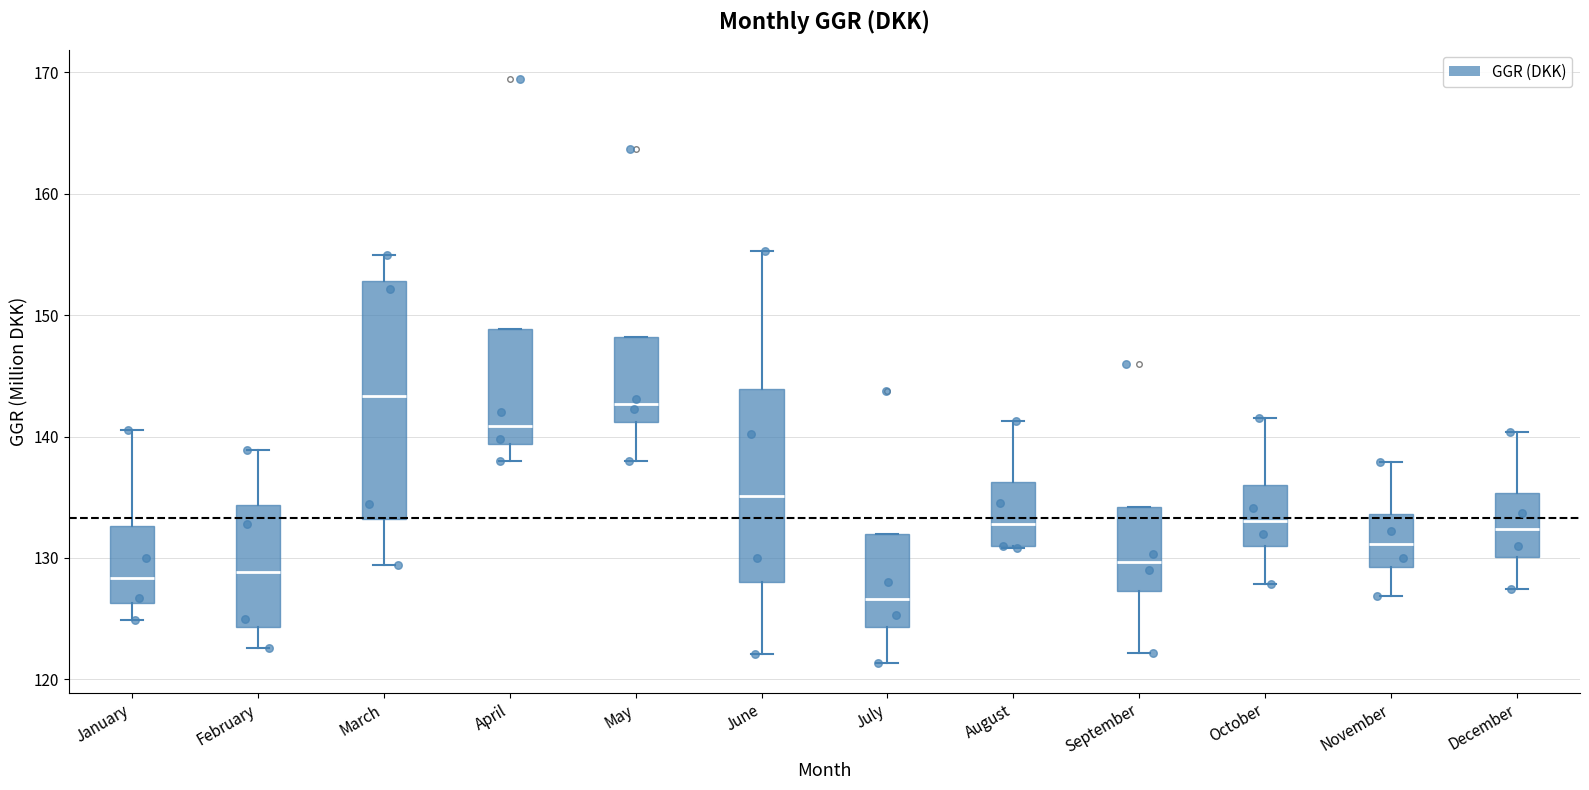

Reading left to right, read every box against the y-axis: the position of its median line, the range the box covers, and the ends of its whiskers. The values are not printed on the chart, so give them approximately, as read against the axis.

January: median 128, box 126 to 133, whiskers 125 to 141
February: median 129, box 124 to 134, whiskers 123 to 139
March: median 143, box 133 to 153, whiskers 129 to 155
April: median 141, box 139 to 149, whiskers 138 to 149
May: median 143, box 141 to 148, whiskers 138 to 148
June: median 135, box 128 to 144, whiskers 122 to 155
July: median 127, box 124 to 132, whiskers 121 to 132
August: median 133, box 131 to 136, whiskers 131 to 141
September: median 130, box 127 to 134, whiskers 122 to 134
October: median 133, box 131 to 136, whiskers 128 to 142
November: median 131, box 129 to 134, whiskers 127 to 138
December: median 132, box 130 to 135, whiskers 127 to 140